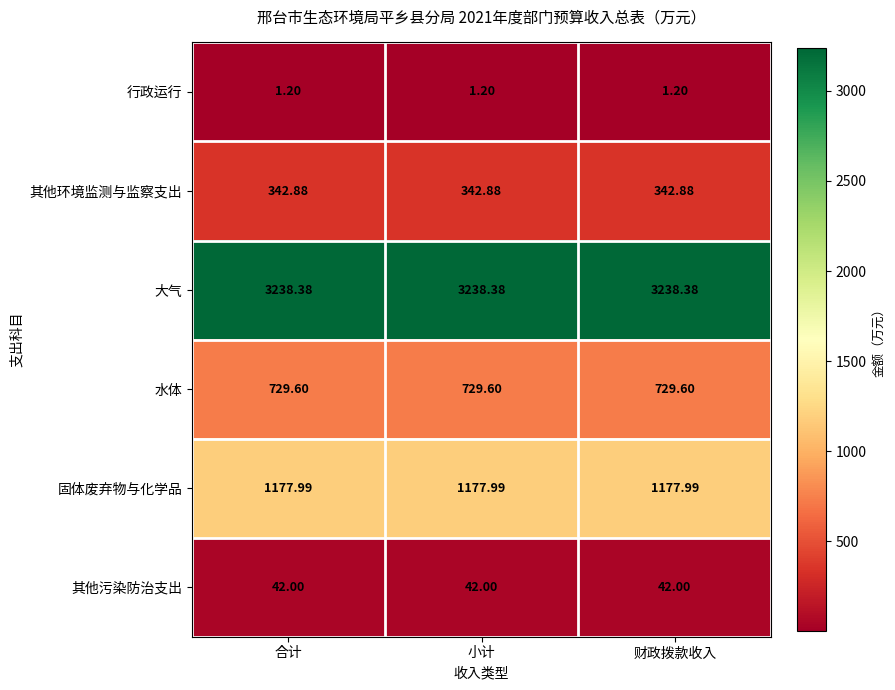

Rank the series at 合计 from lowest to highest value.

行政运行, 其他污染防治支出, 其他环境监测与监察支出, 水体, 固体废弃物与化学品, 大气